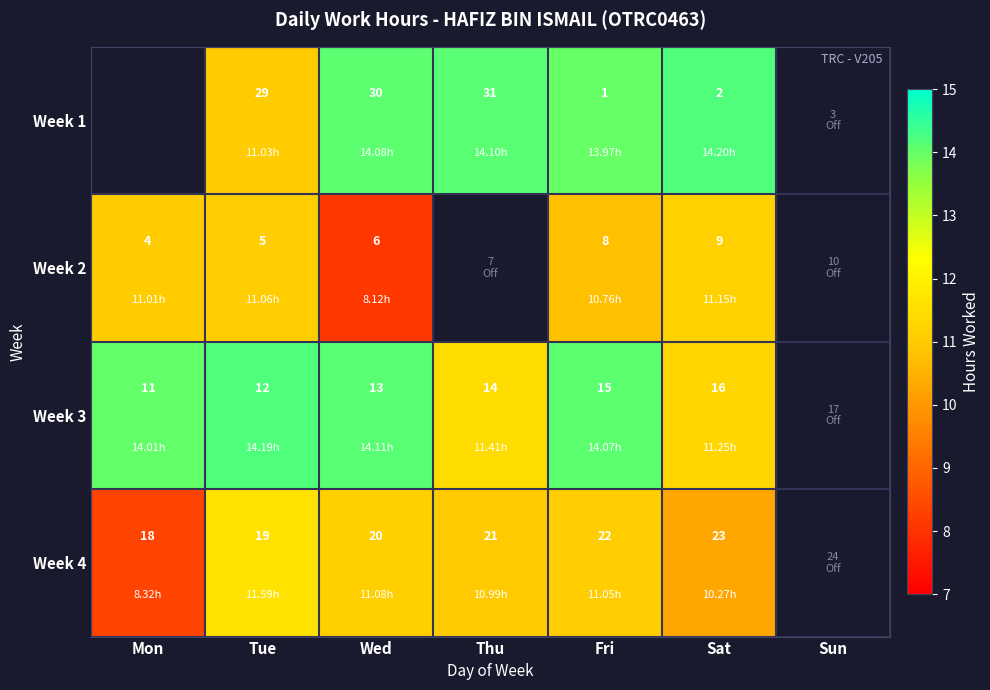

At which category is the sum across all series the highest?

Fri